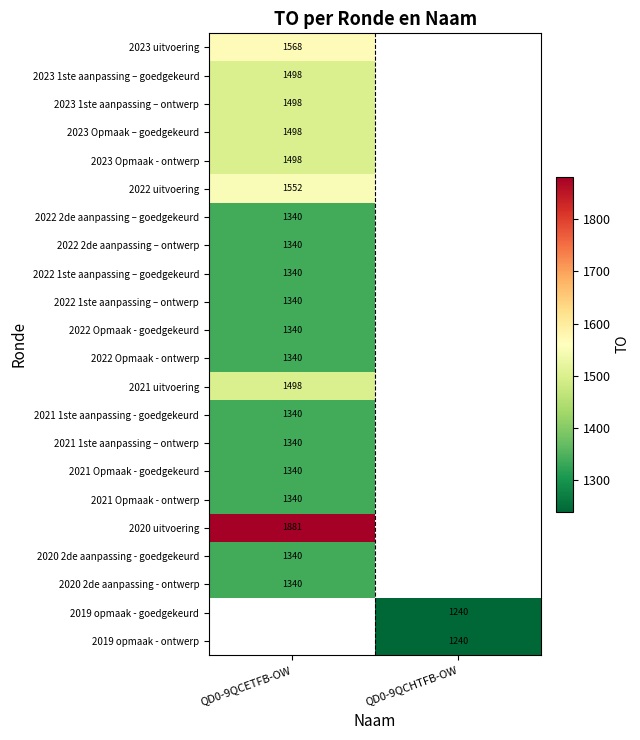

The 2022 2de aanpassing – goedgekeurd series shows 725 at QD0-9QCETFB-OW. True or false?

False